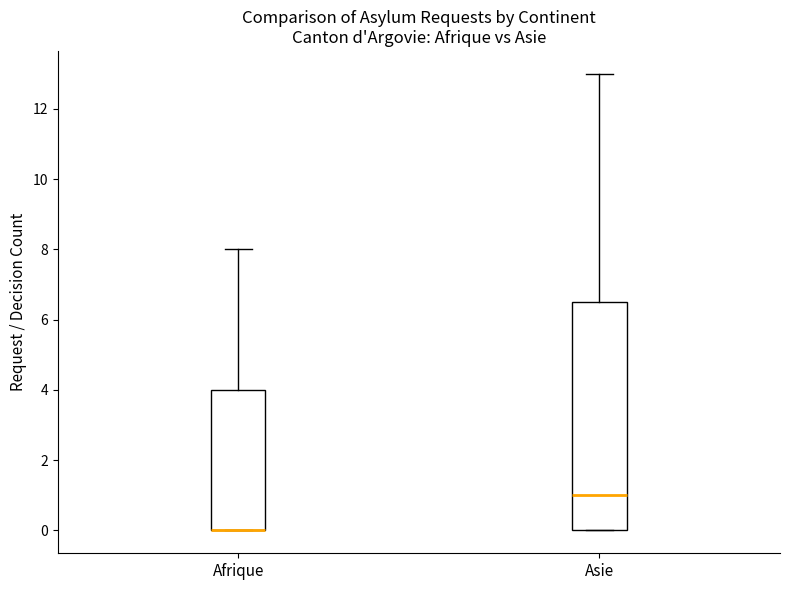

Reading left to right, transcribe this box plot: for each box, give where its median line is, the range the box spans, and where its two whiskers end, as read against the y-axis. The values are not printed on the chart, so give them approximately, as read against the axis.

Afrique: median 0.0 (drawn on the box's lower edge), box 0.0 to 4.0, whiskers 0.0 to 8.0
Asie: median 1.0, box 0.0 to 6.6, whiskers 0.0 to 13.0